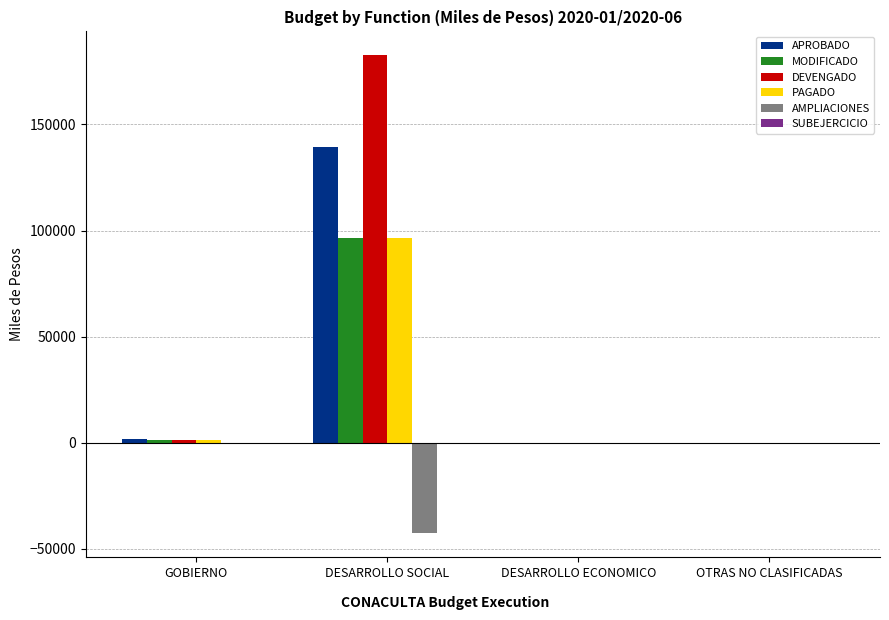

At which category is the sum across all series the highest?

DESARROLLO SOCIAL